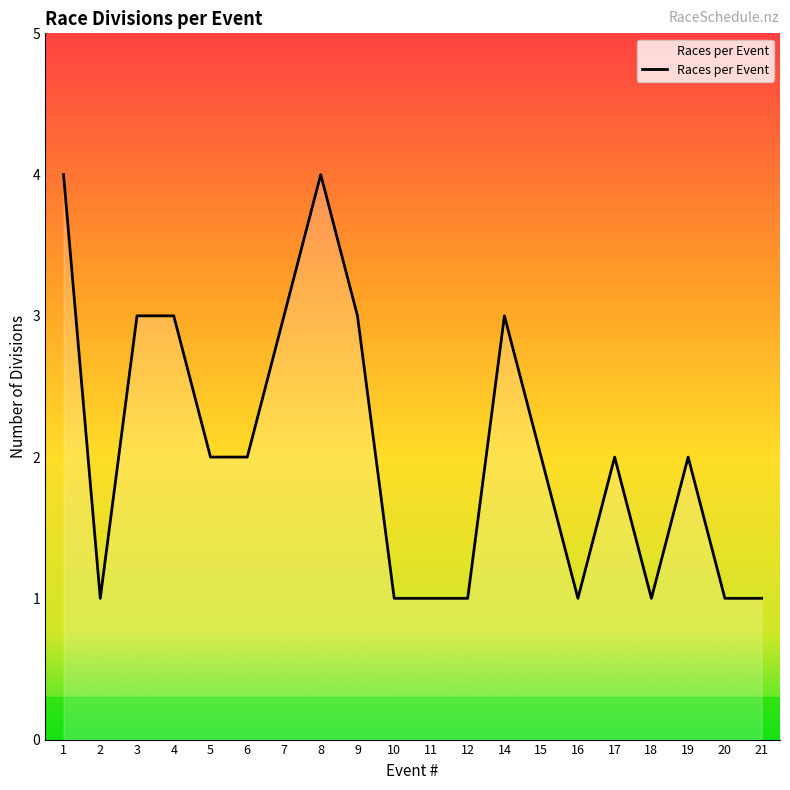

How many lines are shown in the chart?

1